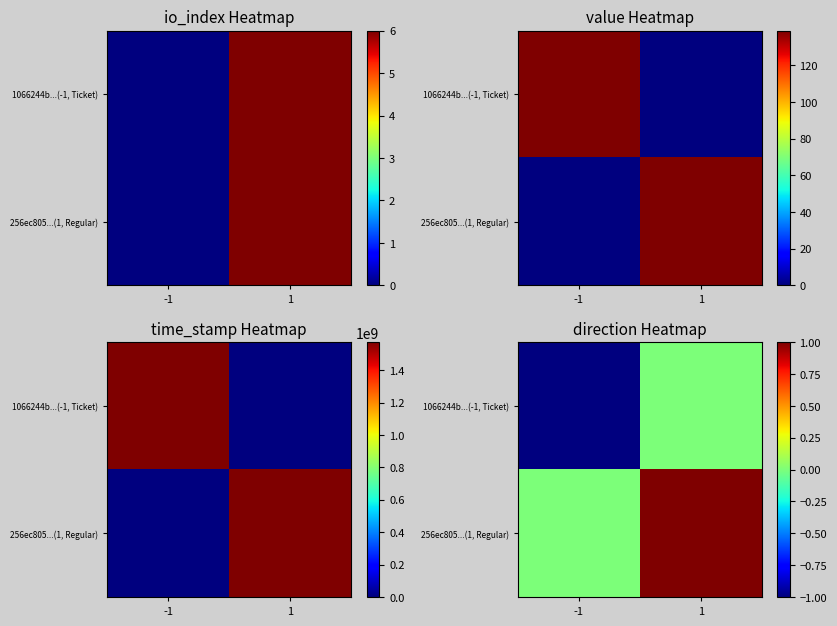

What is the difference between the 1066244b...(-1, Ticket) values at 1 and -1?

1